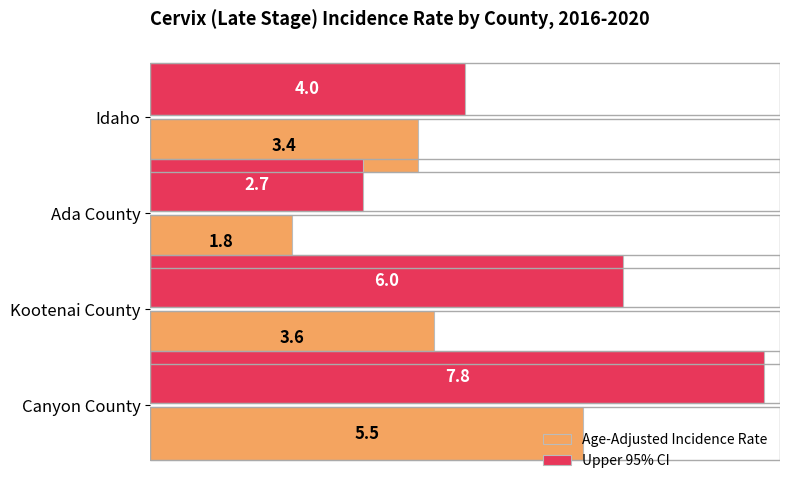

Which series changed the most between Idaho and Ada County?

Age-Adjusted Incidence Rate